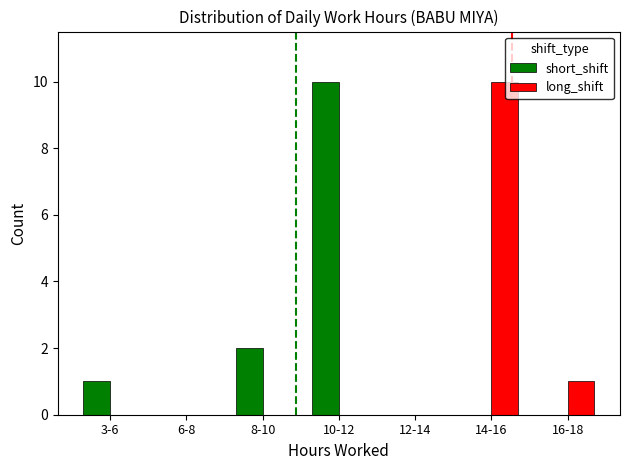

Is the value of short_shift at 10-12 greater than the value of long_shift at 3-6?

Yes